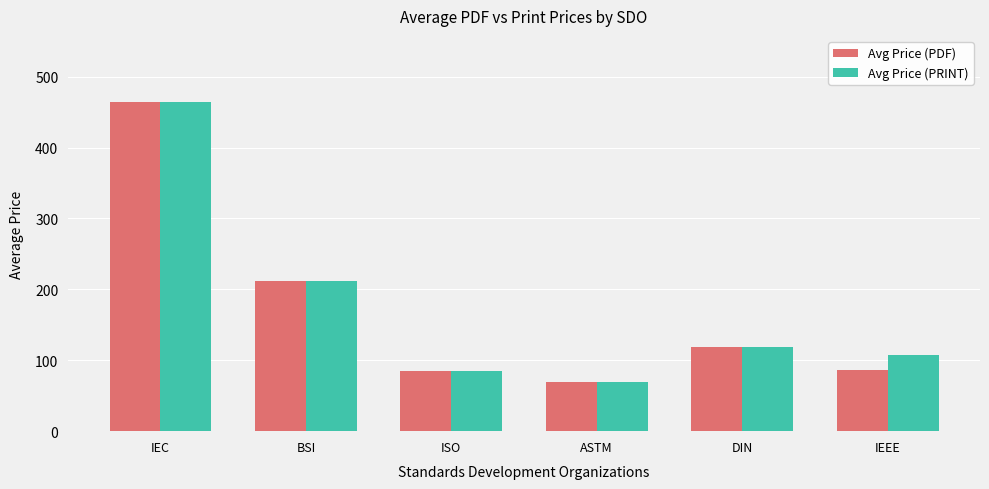

Which category has the lowest value in the Avg Price (PRINT) series?

ASTM